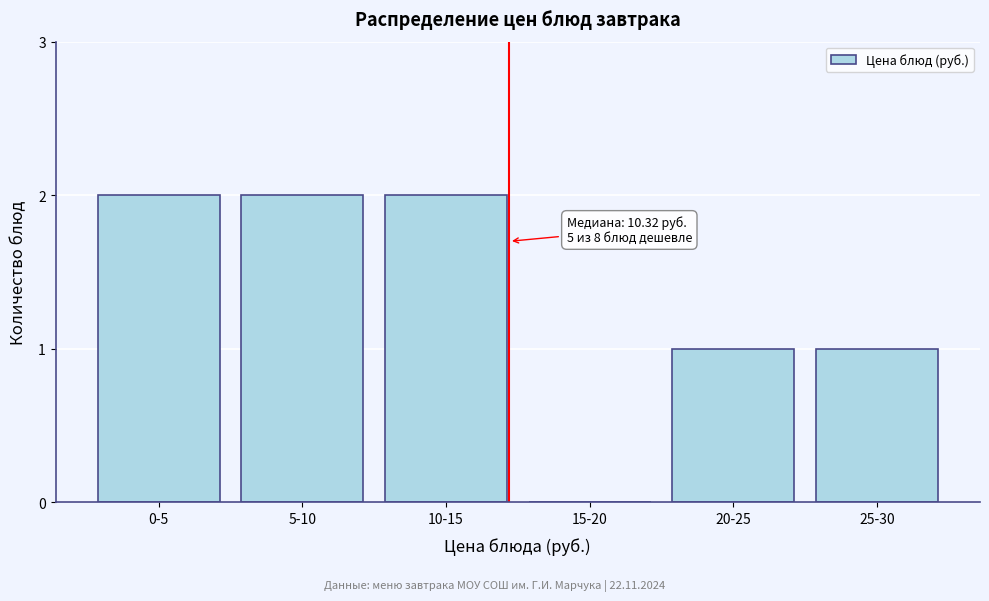

Reading left to right, transcribe all the data shown in this chart.

0-5=2	5-10=2	10-15=2	15-20=0	20-25=1	25-30=1